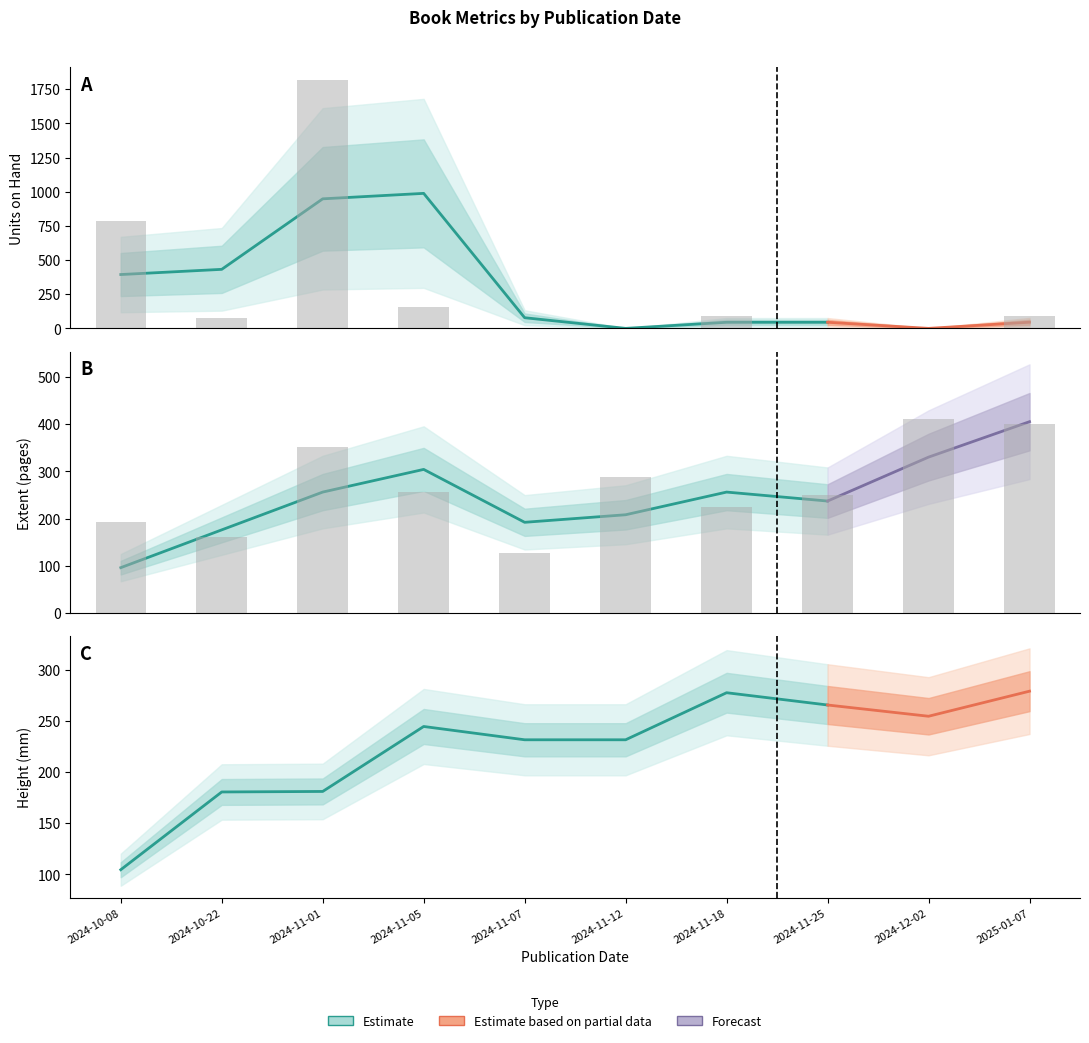

Which series has the widest spread of values?

Units on Hand